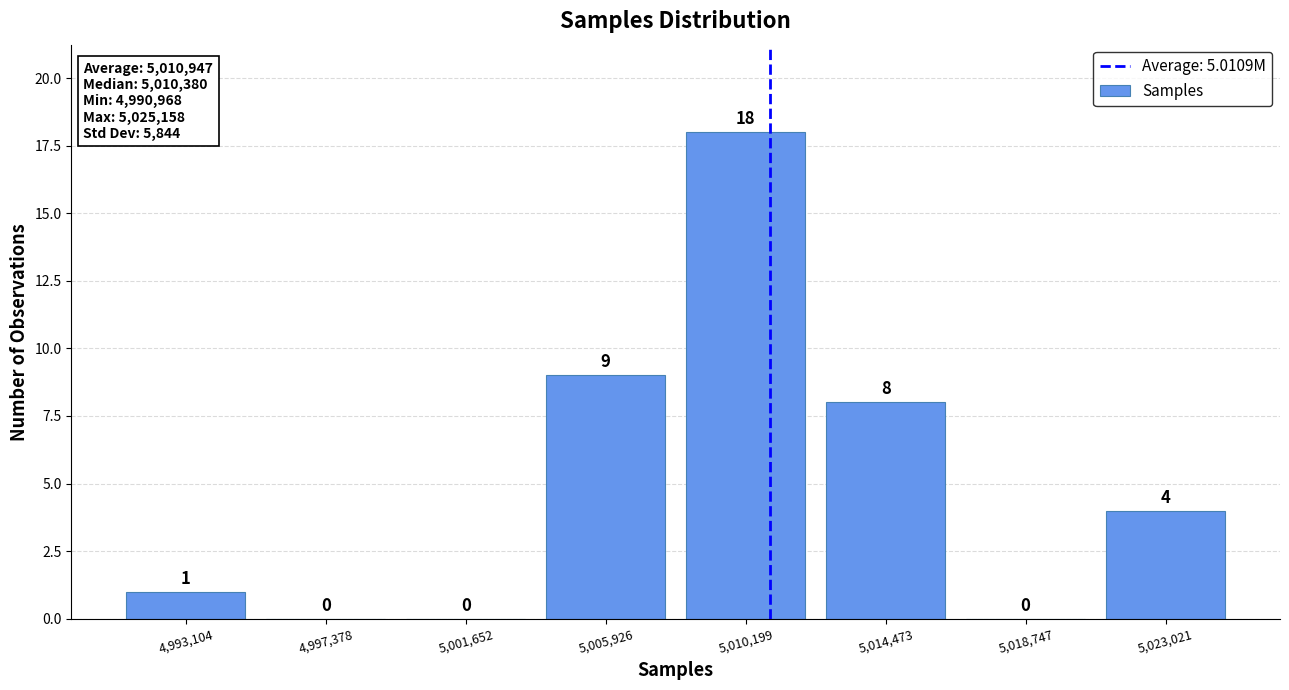

Over which range of the x-axis is the bar tallest?

5008000 to 5012500